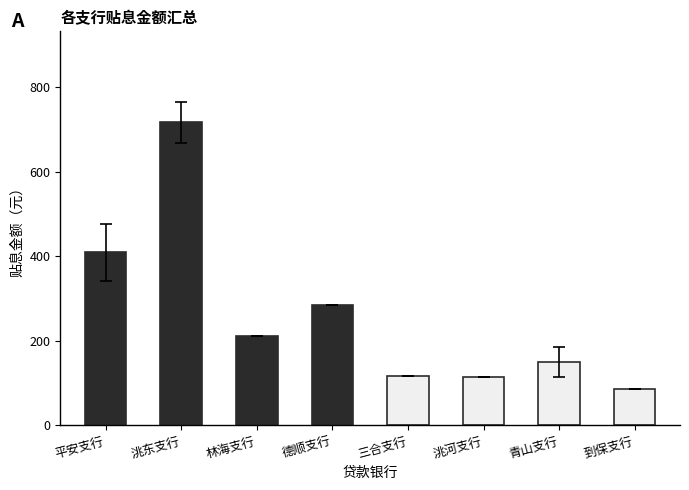

What is the ratio of the value at 三合支行 to the value at 德顺支行?

0.4